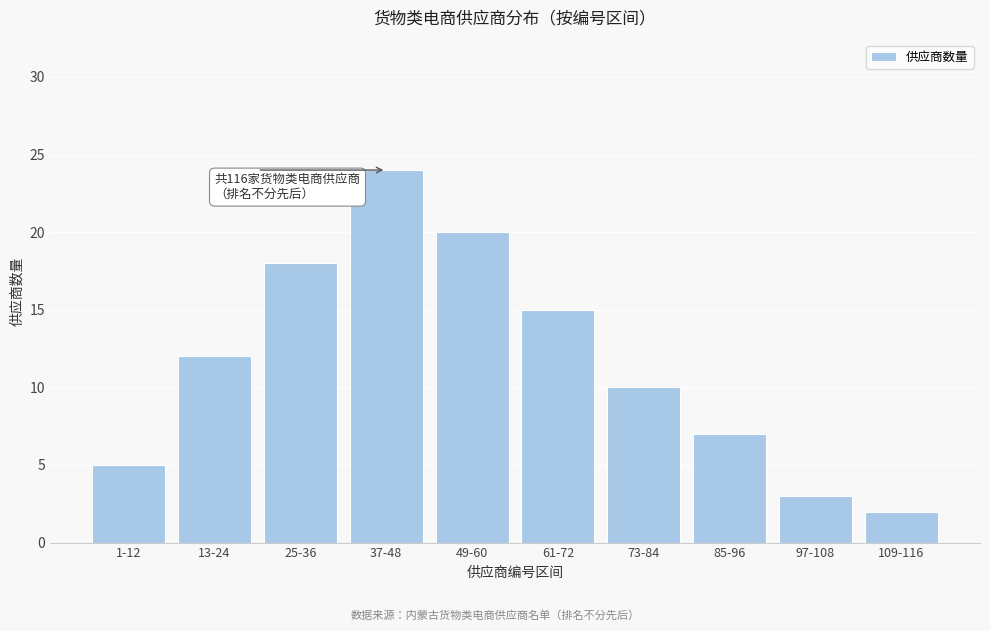

Reading left to right, what are all the values shown in this chart?

1-12=5	13-24=12	25-36=18	37-48=24	49-60=20	61-72=15	73-84=10	85-96=7	97-108=3	109-116=2